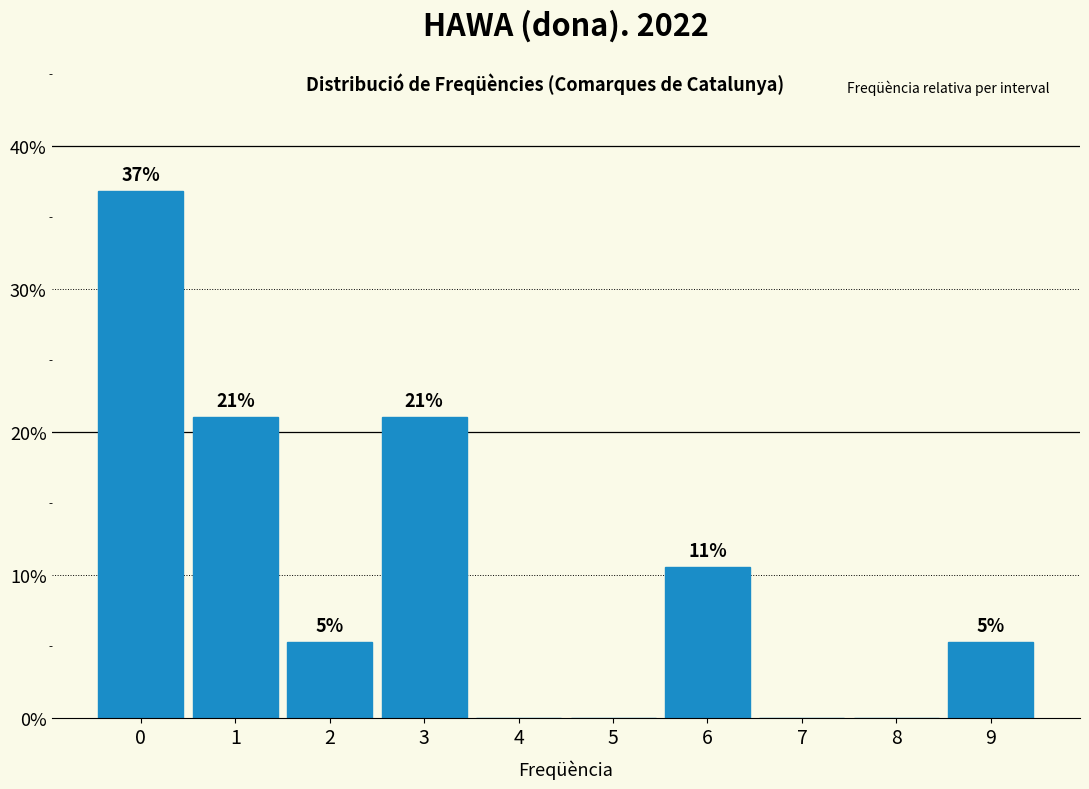

What is the greatest value displayed?

36.8